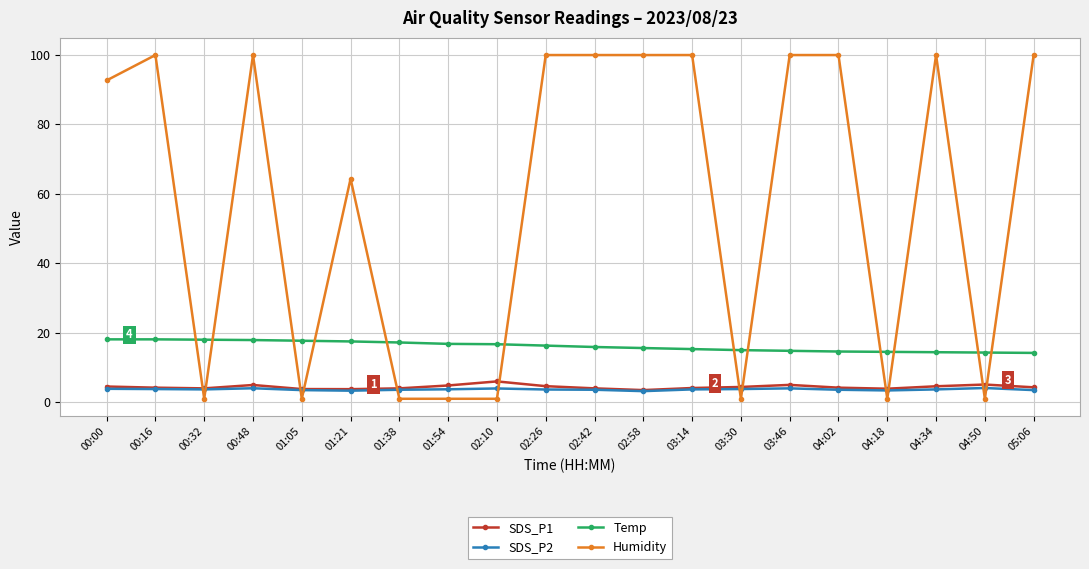

True or false: Temp and SDS_P1 cross at least once.

False